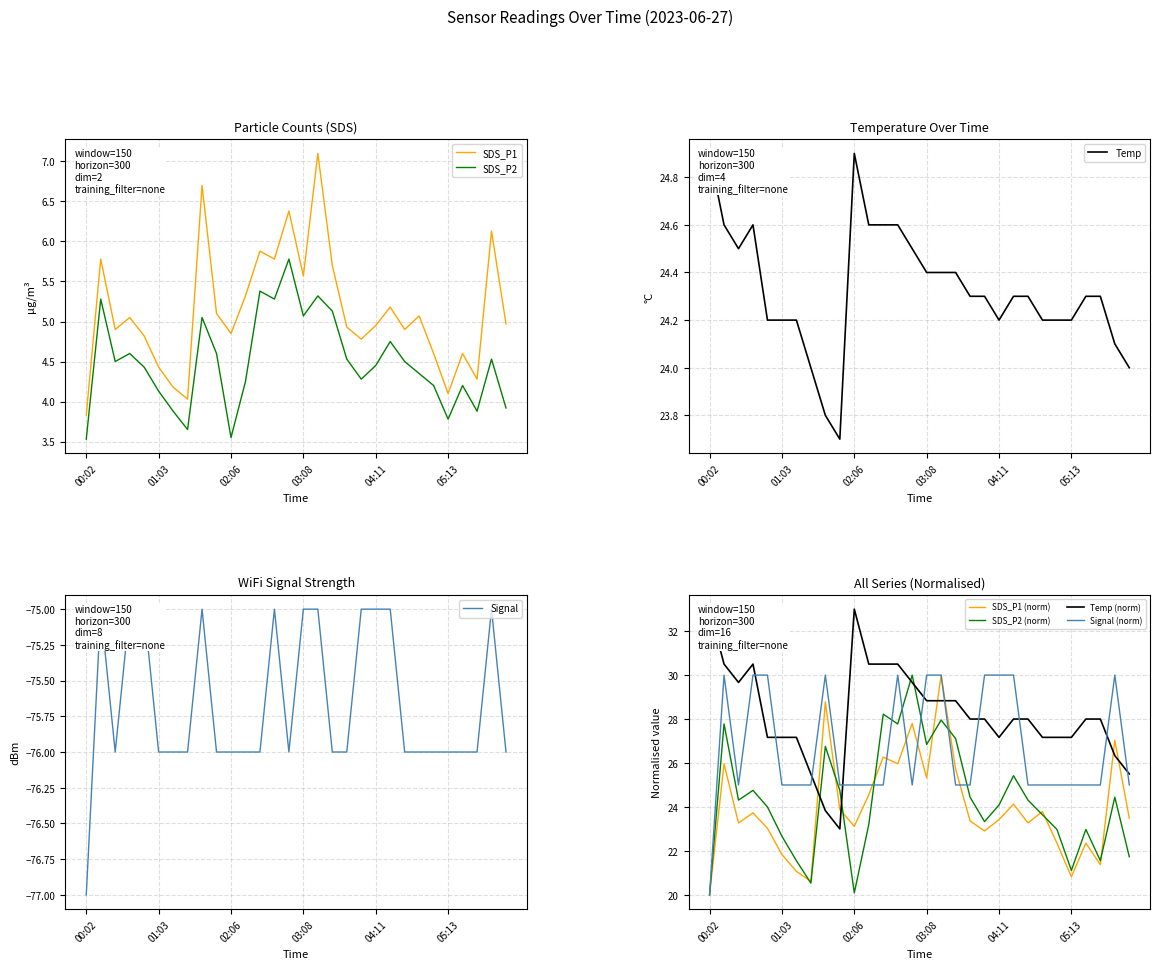

True or false: SDS_P1 and SDS_P2 intersect in this chart.

False